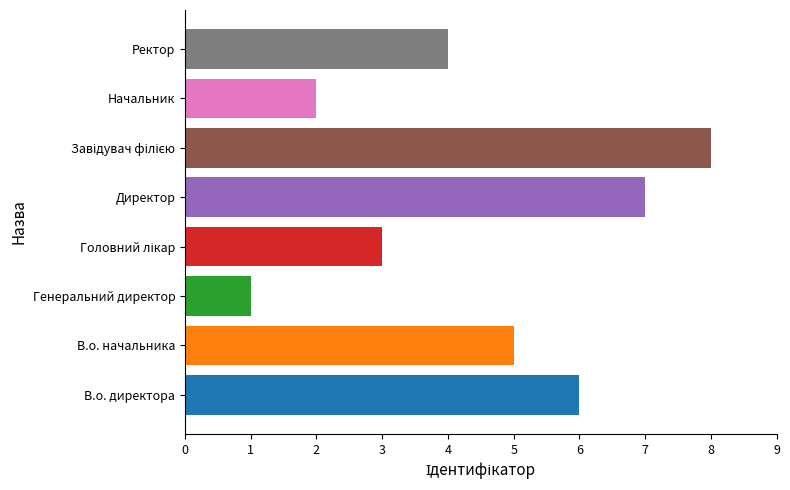

Reading bottom to top, what are all the values shown in this chart?

6	5	1	3	7	8	2	4